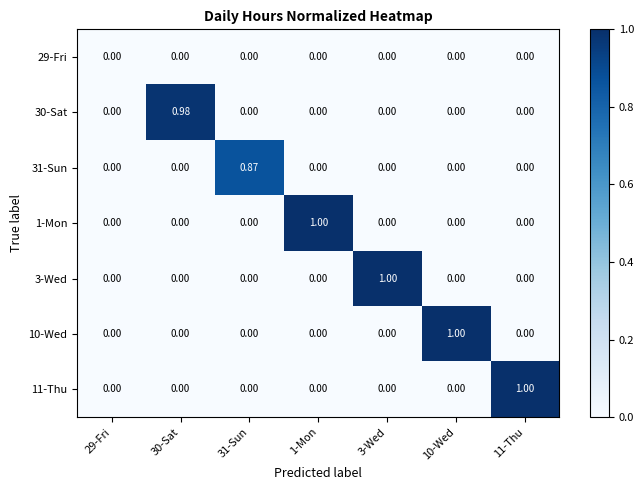

Reading left to right, list all the values displayed in this chart.

29-Fri: 29-Fri=0.0	30-Sat=0.0	31-Sun=0.0	1-Mon=0.0	3-Wed=0.0	10-Wed=0.0	11-Thu=0.0
30-Sat: 29-Fri=0.0	30-Sat=1.0	31-Sun=0.0	1-Mon=0.0	3-Wed=0.0	10-Wed=0.0	11-Thu=0.0
31-Sun: 29-Fri=0.0	30-Sat=0.0	31-Sun=0.9	1-Mon=0.0	3-Wed=0.0	10-Wed=0.0	11-Thu=0.0
1-Mon: 29-Fri=0.0	30-Sat=0.0	31-Sun=0.0	1-Mon=1.0	3-Wed=0.0	10-Wed=0.0	11-Thu=0.0
3-Wed: 29-Fri=0.0	30-Sat=0.0	31-Sun=0.0	1-Mon=0.0	3-Wed=1.0	10-Wed=0.0	11-Thu=0.0
10-Wed: 29-Fri=0.0	30-Sat=0.0	31-Sun=0.0	1-Mon=0.0	3-Wed=0.0	10-Wed=1.0	11-Thu=0.0
11-Thu: 29-Fri=0.0	30-Sat=0.0	31-Sun=0.0	1-Mon=0.0	3-Wed=0.0	10-Wed=0.0	11-Thu=1.0